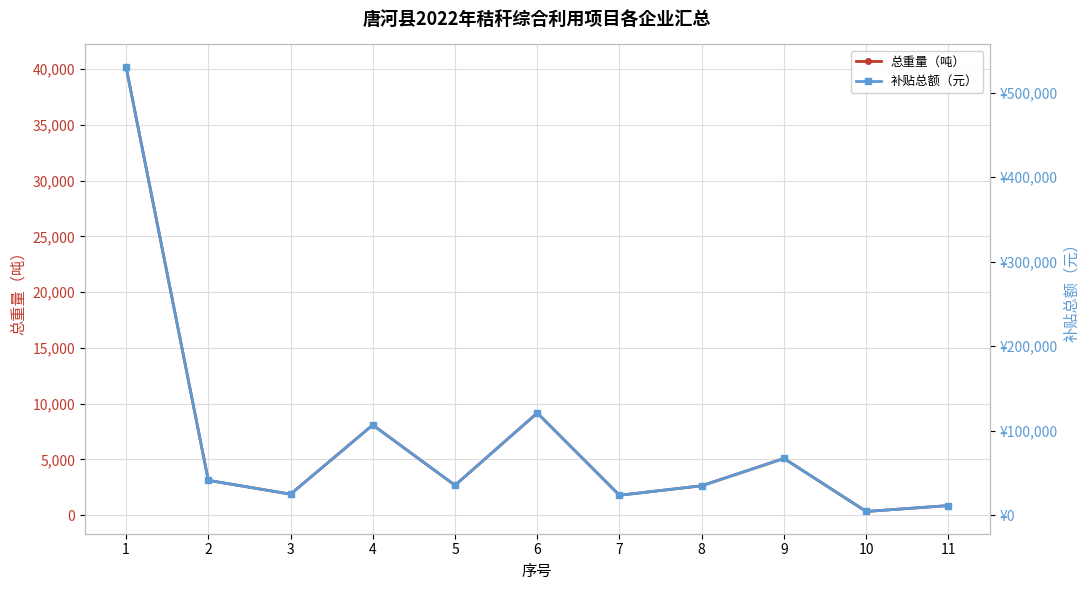

In 补贴总额（元）, how many points are higher than both neighbors (excluding endpoints)?

3